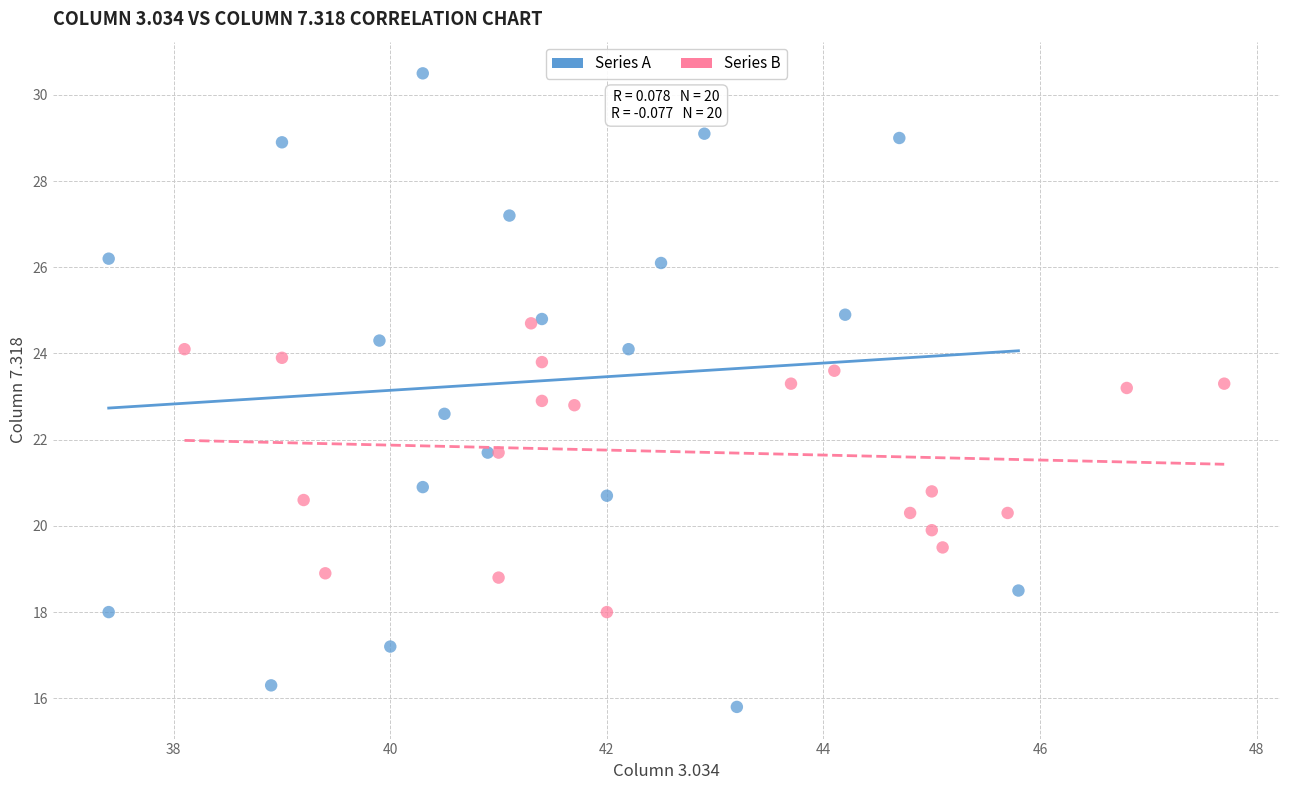

What are all the series names shown in the legend?

Series A, Series B